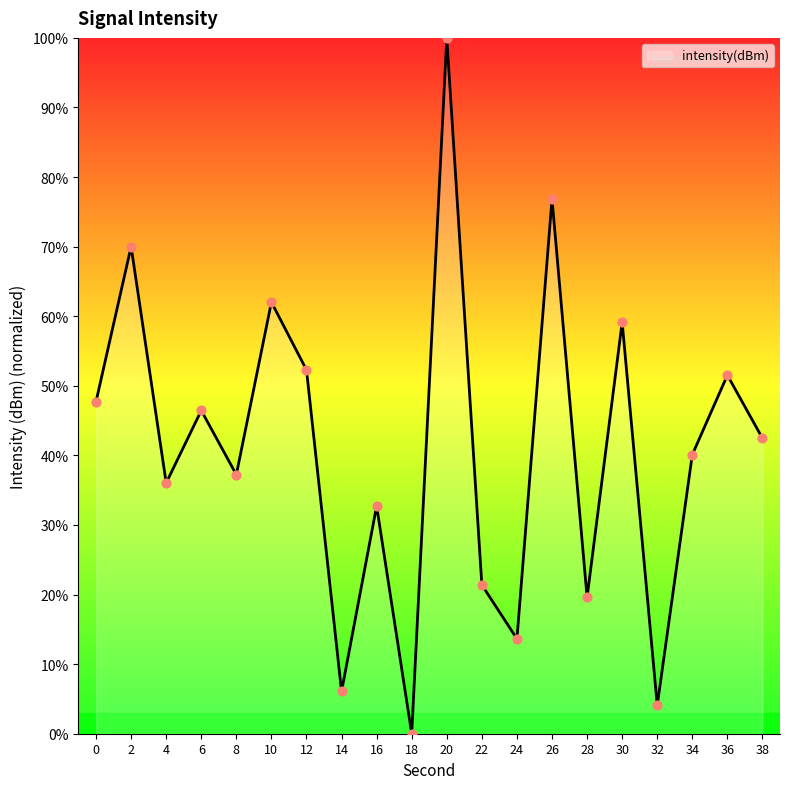

What is the change in value from 10 to 18?

-62.0